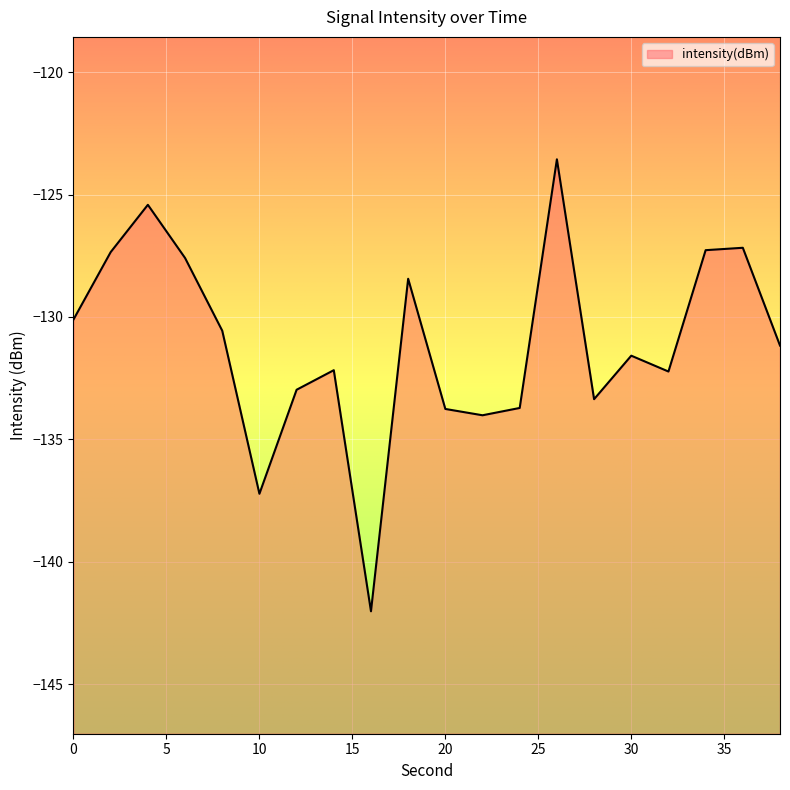

Which label corresponds to the smallest value in the chart?

16